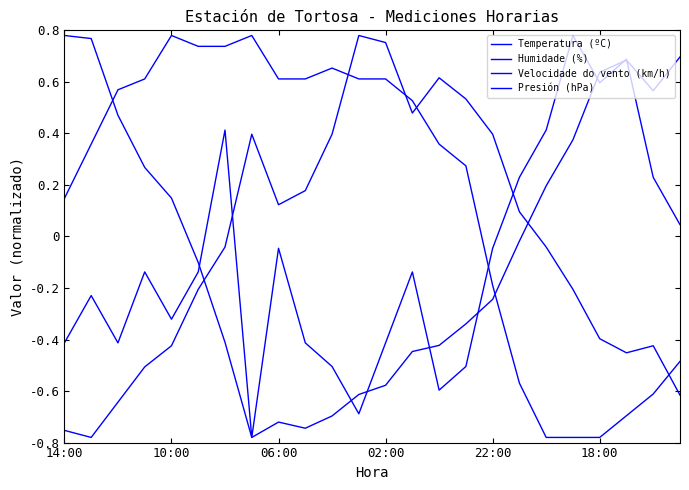

Rank the series by their maximum value, from lowest to highest.

Temperatura (ºC), Humidade (%), Velocidade do vento (km/h), Presión (hPa)